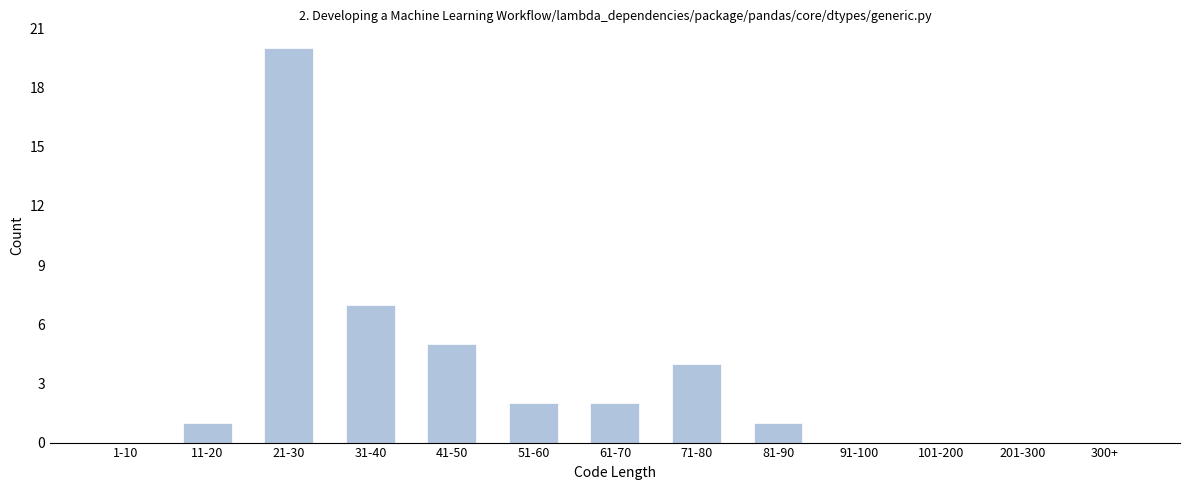

Reading left to right, extract all data points from this chart.

1-10=0	11-20=1	21-30=20	31-40=7	41-50=5	51-60=2	61-70=2	71-80=4	81-90=1	91-100=0	101-200=0	201-300=0	300+=0